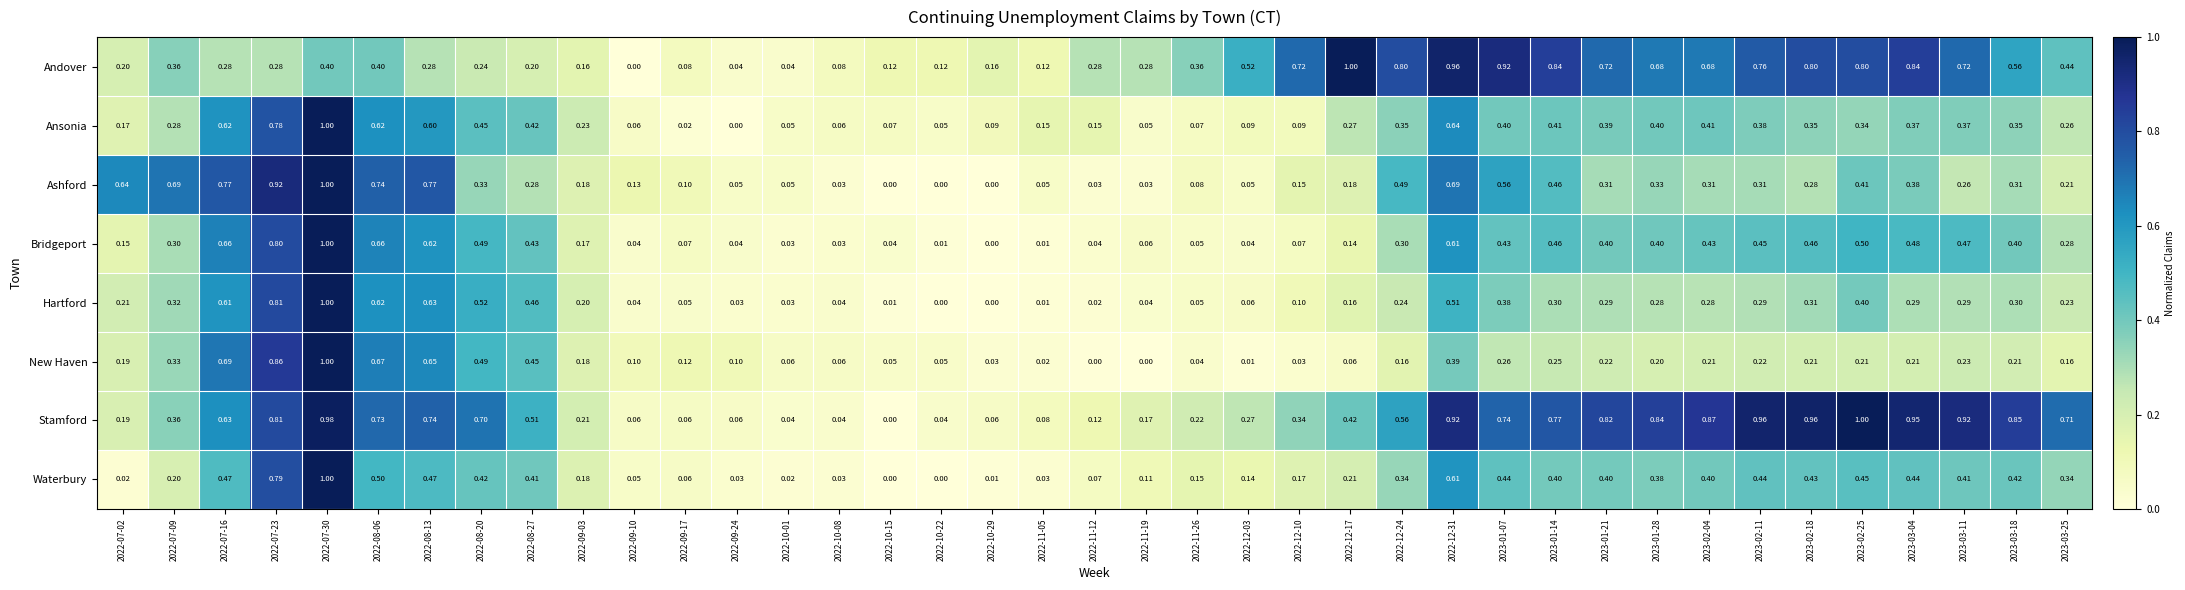

How many categories are shown in the chart?

39